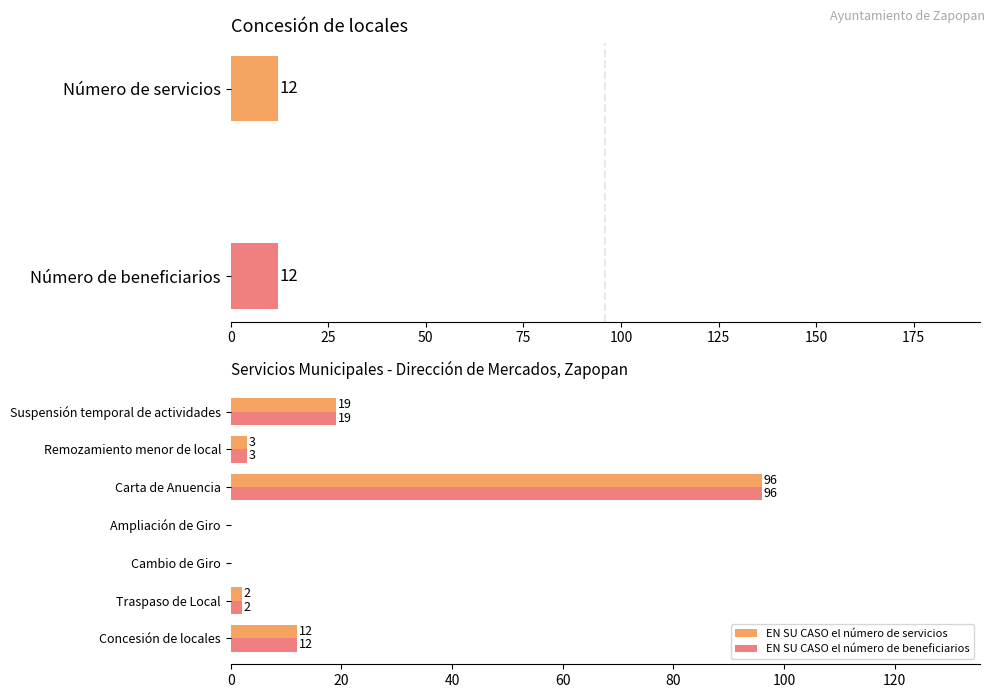

What is the value of the EN SU CASO el número de beneficiarios bar at the 2nd from the left?

2